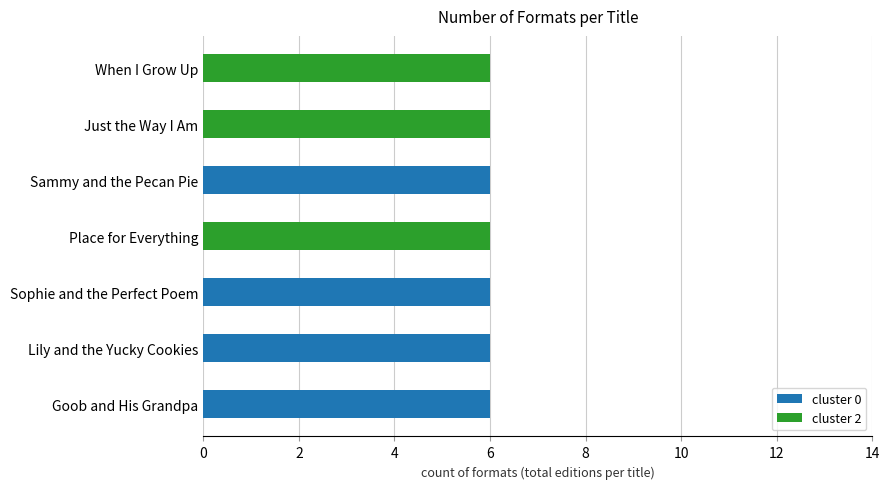

What is the total value across all series at Place for Everything?

6